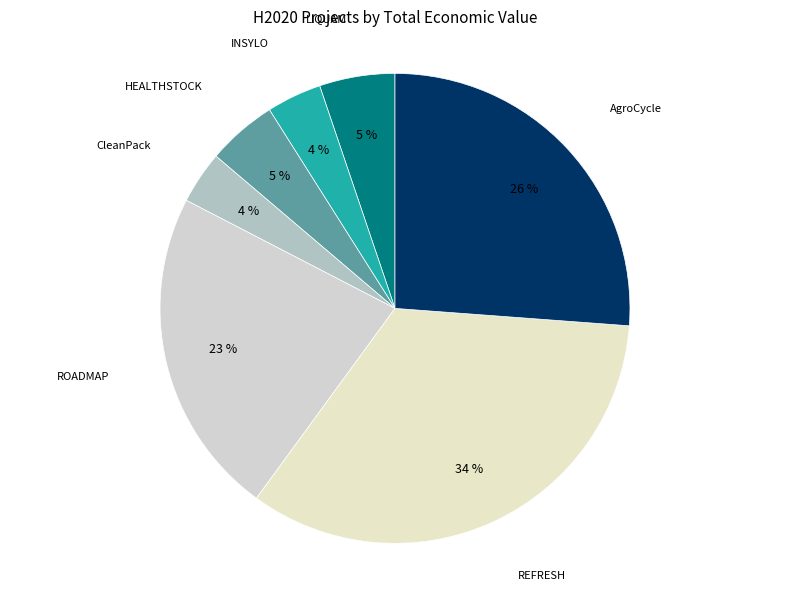

To the nearest percent, what portion does AgroCycle represent?

26%